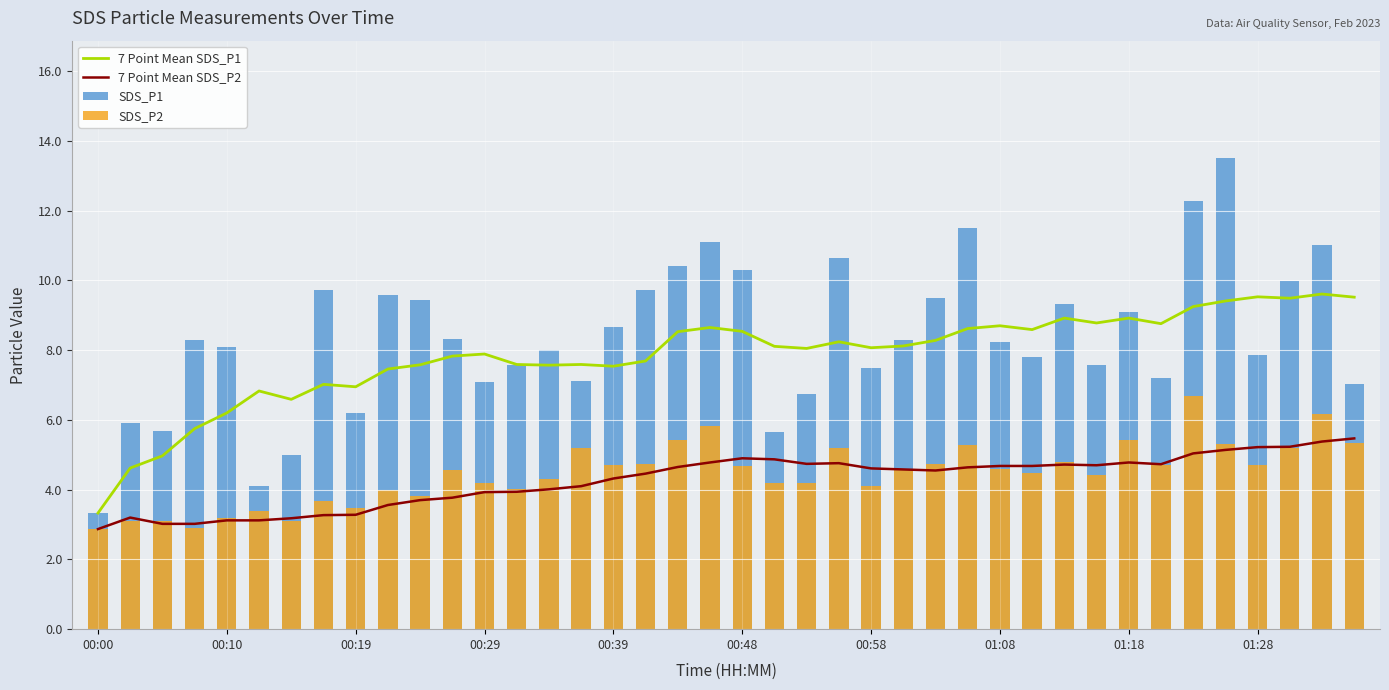

What is the average value of the SDS_P1 series?

8.4